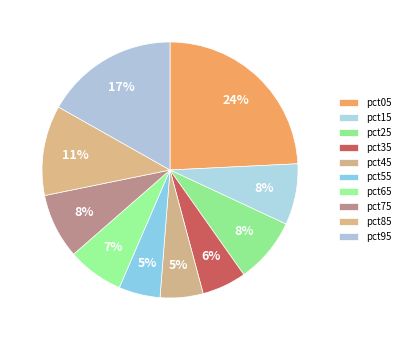

To the nearest percent, what is the difference between the pct95 and pct75 slice percentages?

9%